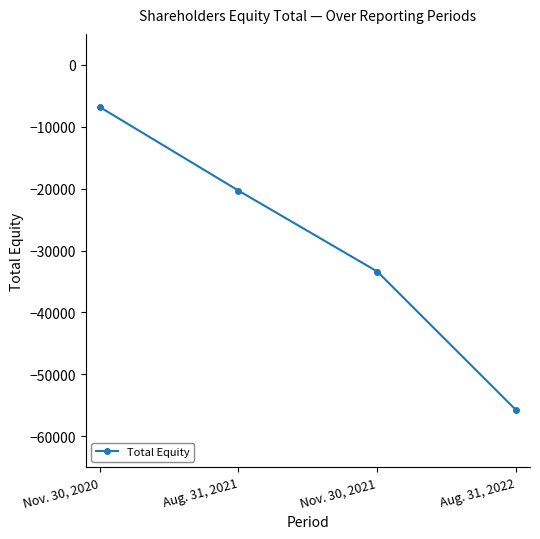

What position from the left is Aug. 31, 2022?

4